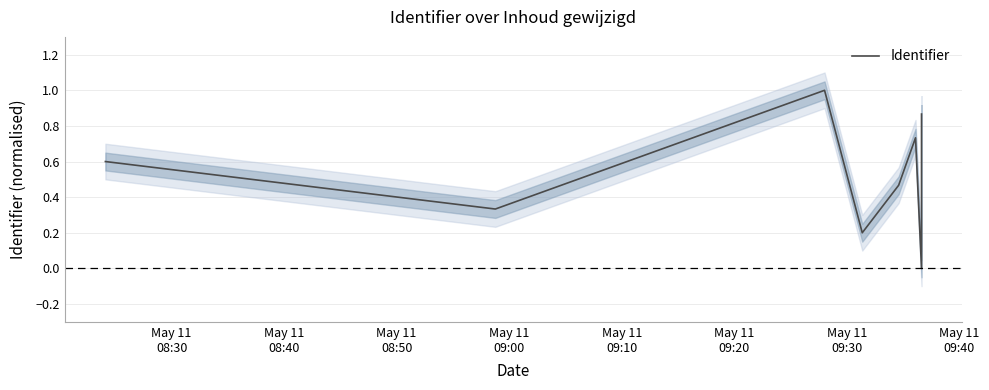

Reading left to right, list all the values displayed in this chart.

0.6	0.3	1.0	0.2	0.5	0.7	0.0	0.9